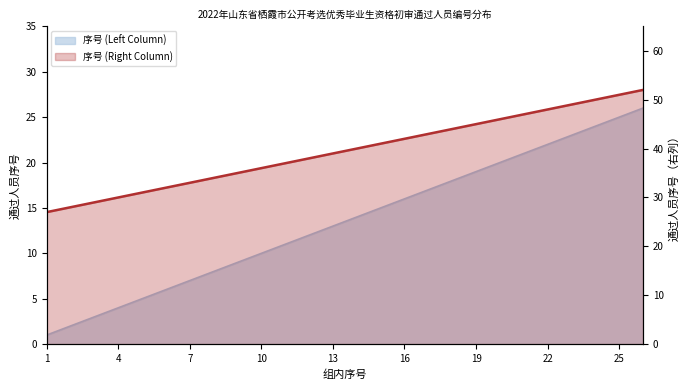

What is the value of the 序号 (Left Column) point at the 23rd from the left?

23